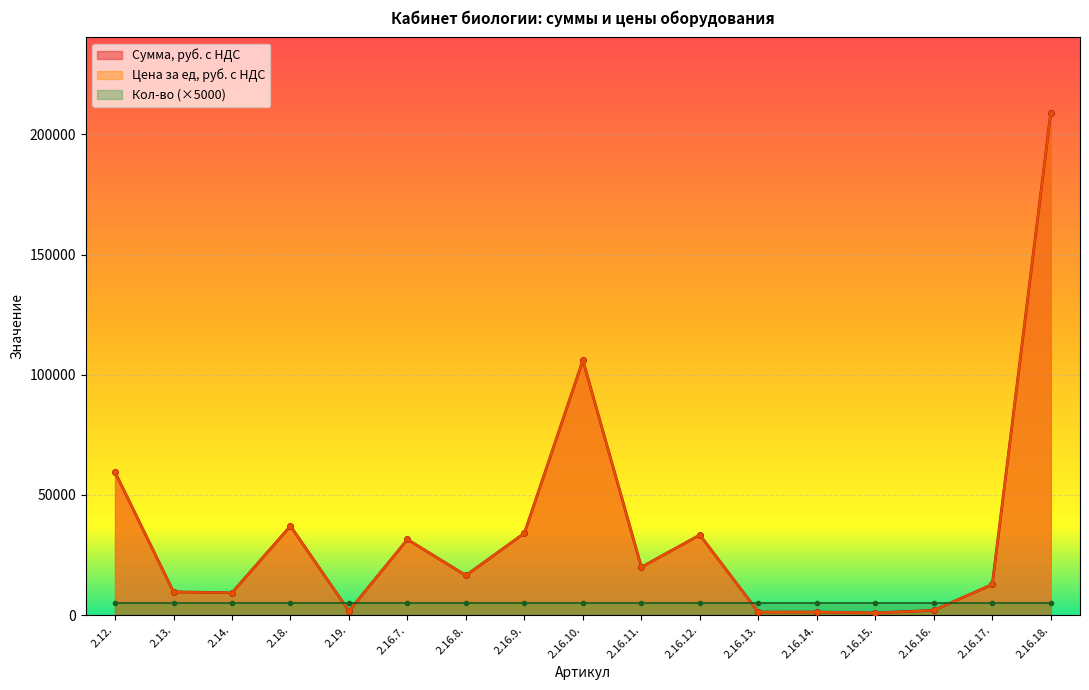

Which series has the largest total across all categories?

Сумма, руб. с НДС